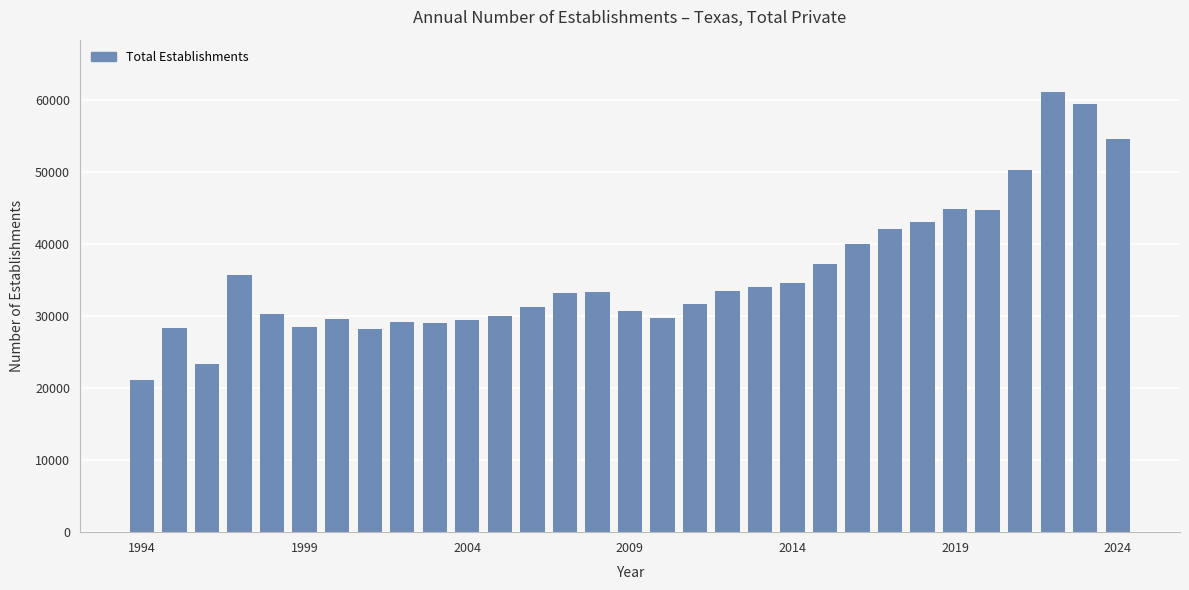

What is the value of the 18th bar from the left?

31609